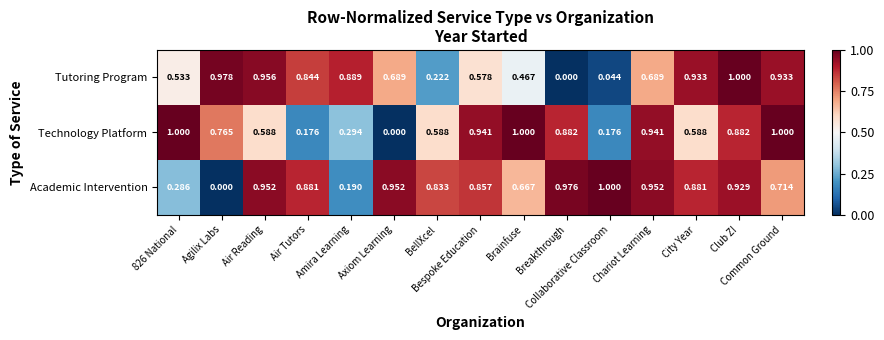

Reading right to left, list all the values displayed in this chart.

Tutoring Program: Common Ground=0.9	Club Z!=1.0	City Year=0.9	Chariot Learning=0.7	Collaborative Classroom=0.0	Breakthrough=0.0	Brainfuse=0.5	Bespoke Education=0.6	BellXcel=0.2	Axiom Learning=0.7	Amira Learning=0.9	Air Tutors=0.8	Air Reading=1.0	Agilix Labs=1.0	826 National=0.5
Technology Platform: Common Ground=1.0	Club Z!=0.9	City Year=0.6	Chariot Learning=0.9	Collaborative Classroom=0.2	Breakthrough=0.9	Brainfuse=1.0	Bespoke Education=0.9	BellXcel=0.6	Axiom Learning=0.0	Amira Learning=0.3	Air Tutors=0.2	Air Reading=0.6	Agilix Labs=0.8	826 National=1.0
Academic Intervention: Common Ground=0.7	Club Z!=0.9	City Year=0.9	Chariot Learning=1.0	Collaborative Classroom=1.0	Breakthrough=1.0	Brainfuse=0.7	Bespoke Education=0.9	BellXcel=0.8	Axiom Learning=1.0	Amira Learning=0.2	Air Tutors=0.9	Air Reading=1.0	Agilix Labs=0.0	826 National=0.3